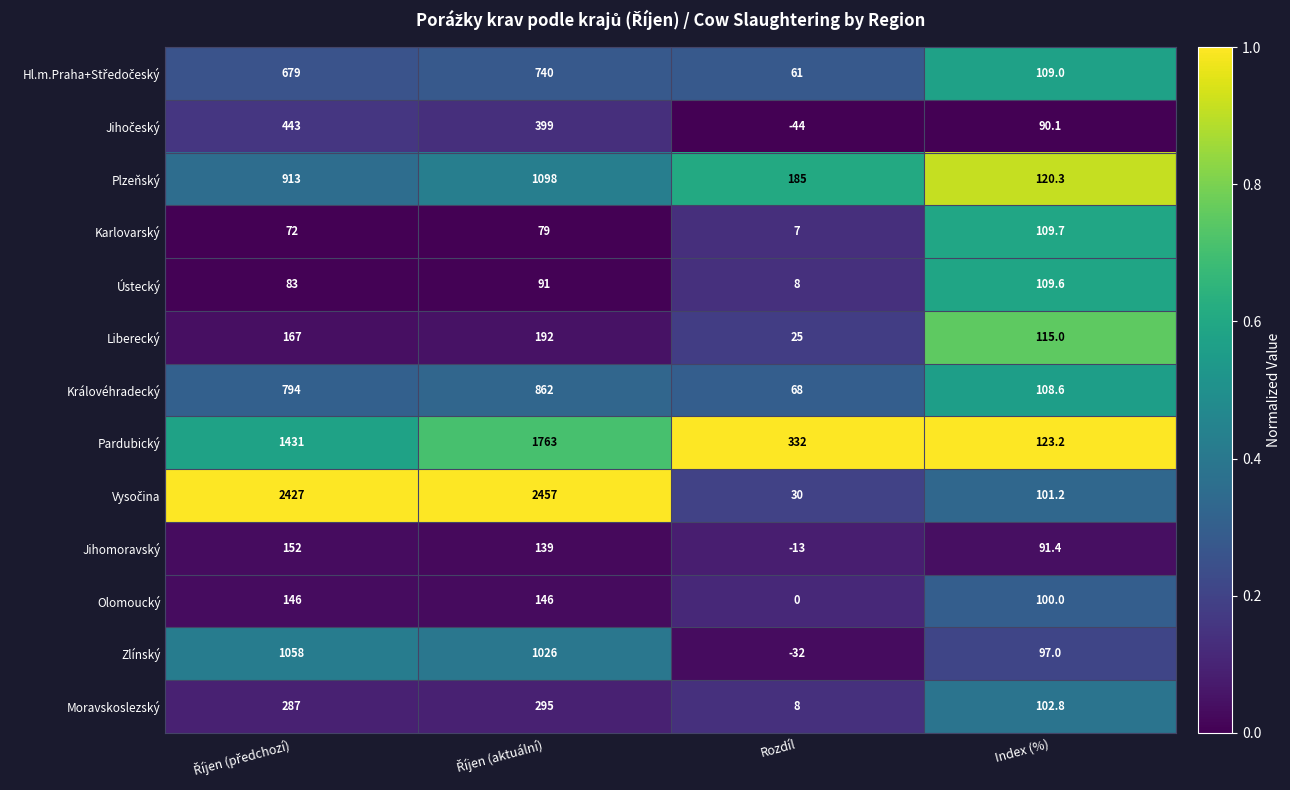

What is the total value across all series at Rozdíl?

635.0